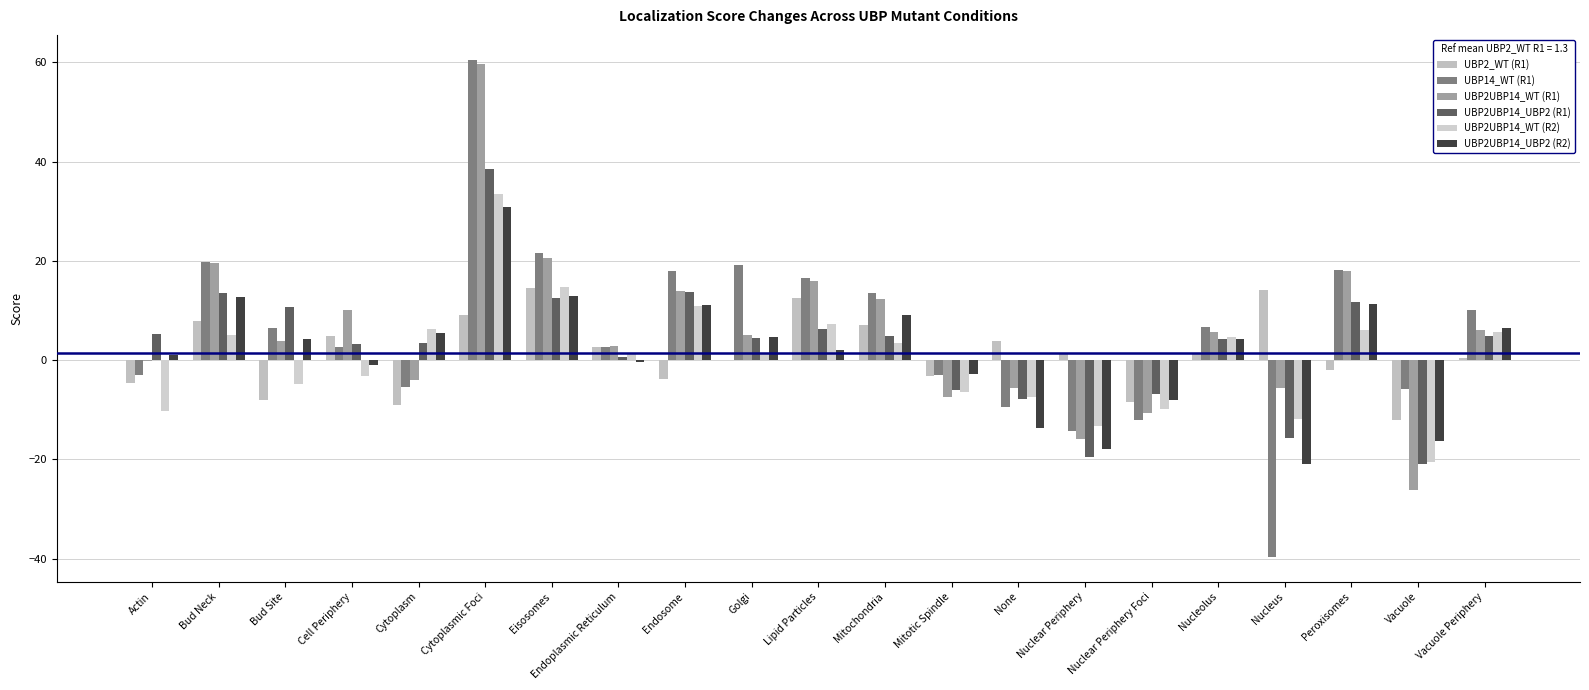

What is the difference between the UBP2UBP14_UBP2 (R2) values at Eisosomes and Vacuole Periphery?

6.5